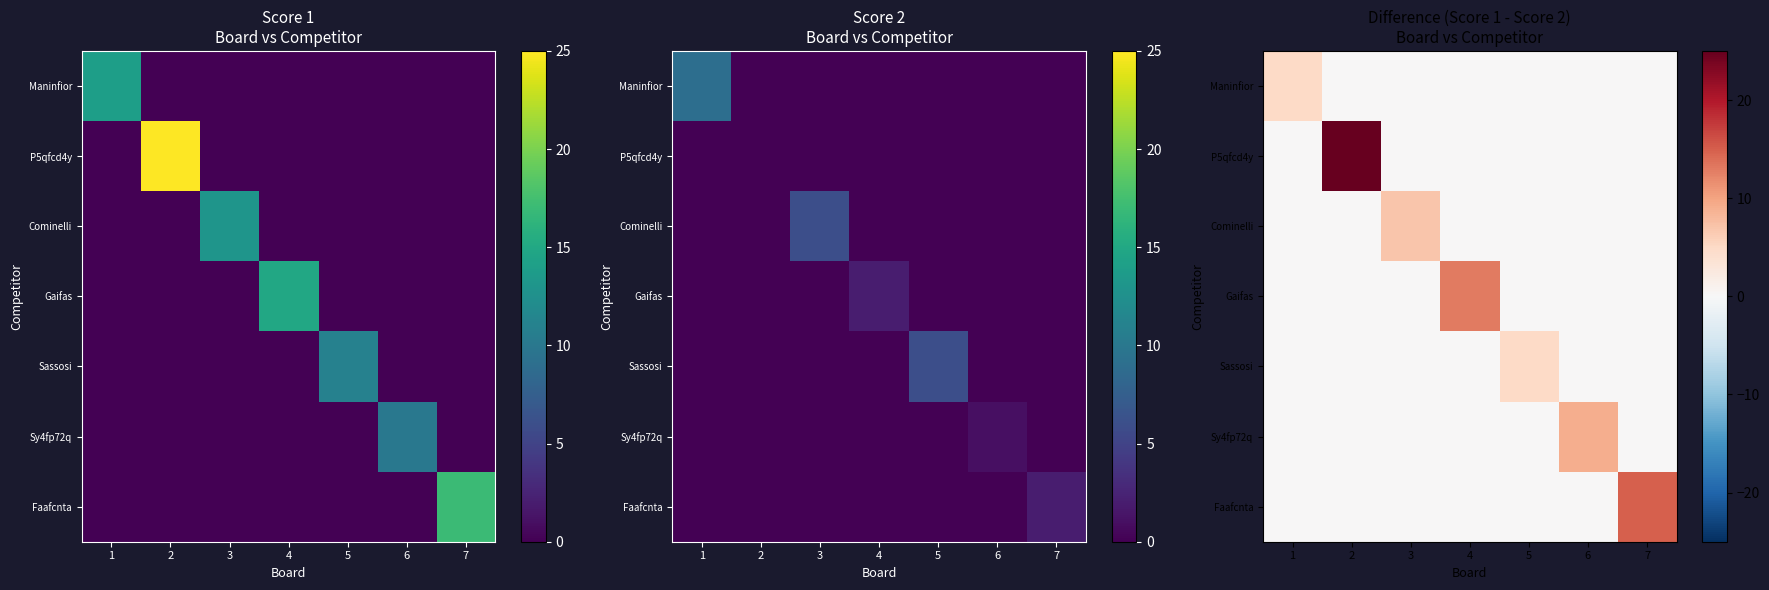

At how many categories does at least one series exceed 12?

3